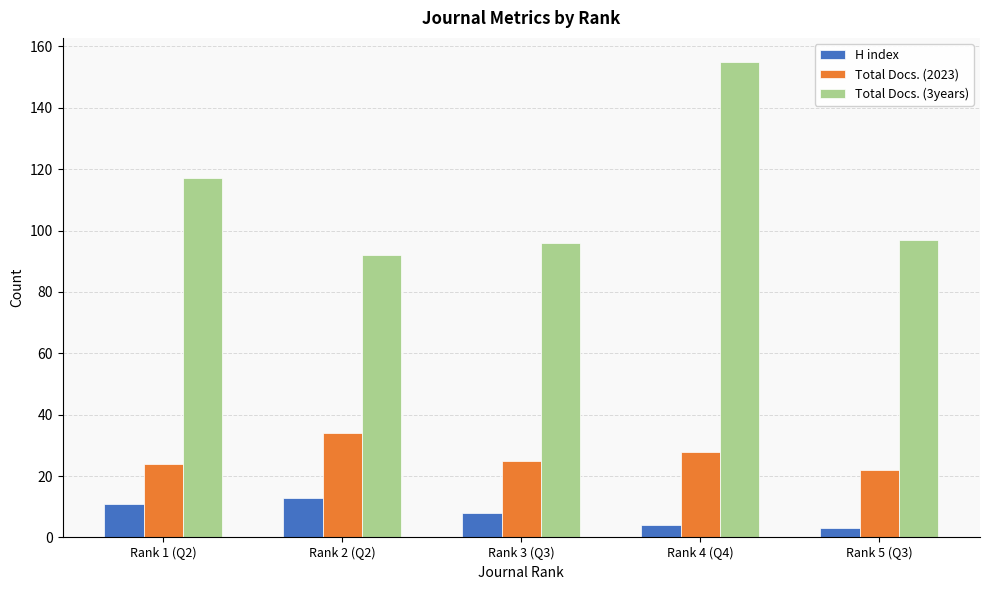

At which category is the sum across all series the highest?

Rank 4 (Q4)